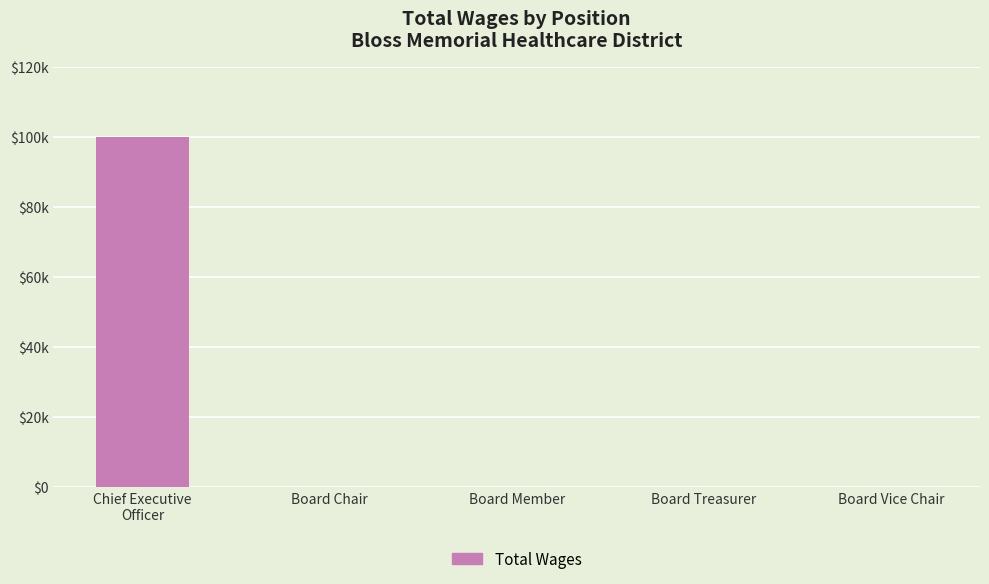

Rank the categories by value from lowest to highest.

Board Chair, Board Member, Board Treasurer, Board Vice Chair, Chief Executive
Officer